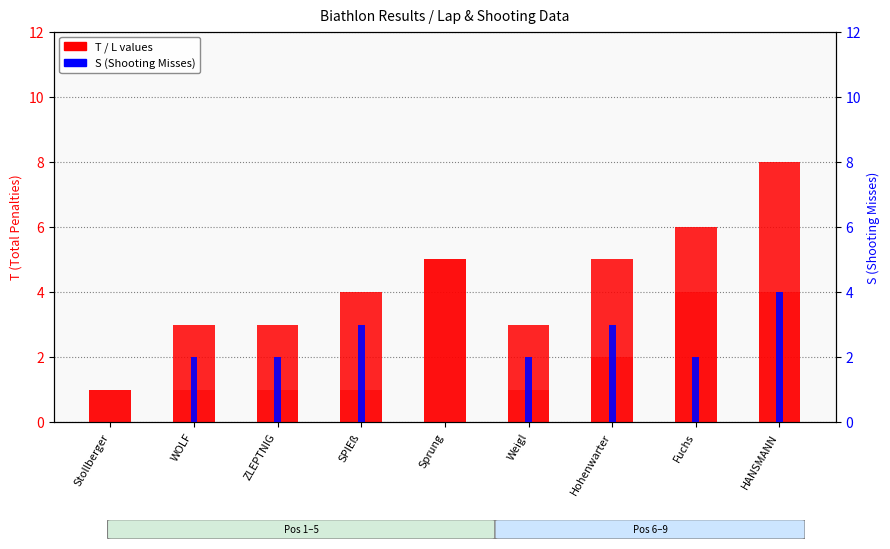

How many categories are shown in the chart?

9